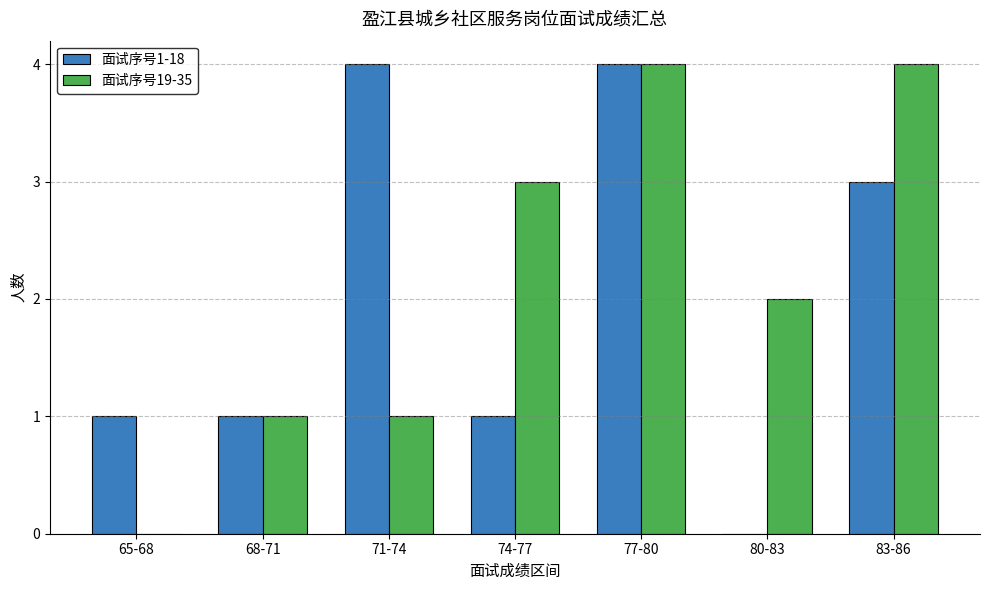

What is the sum of the 面试序号19-35 values at 80-83 and 68-71?

3